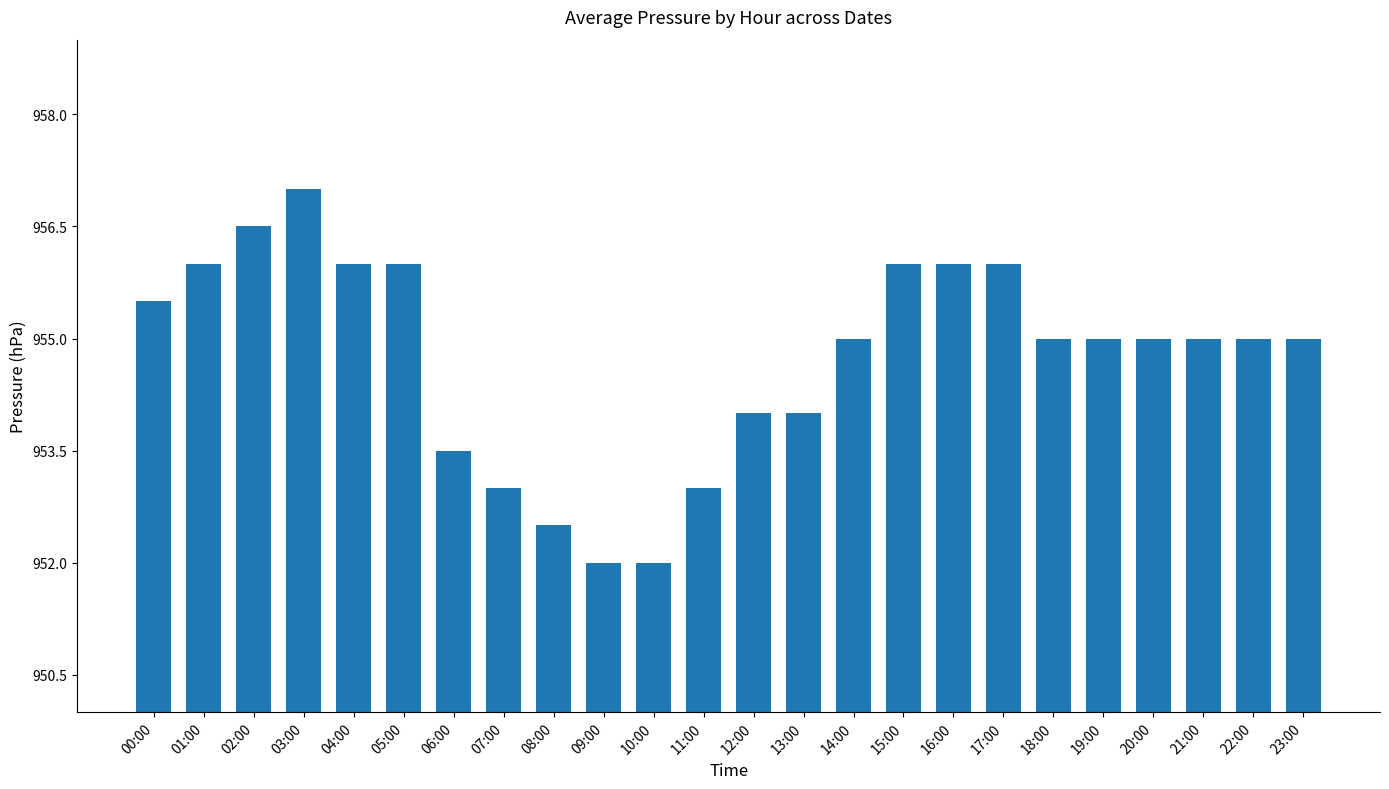

Between 10:00 and 19:00, which is larger?

19:00